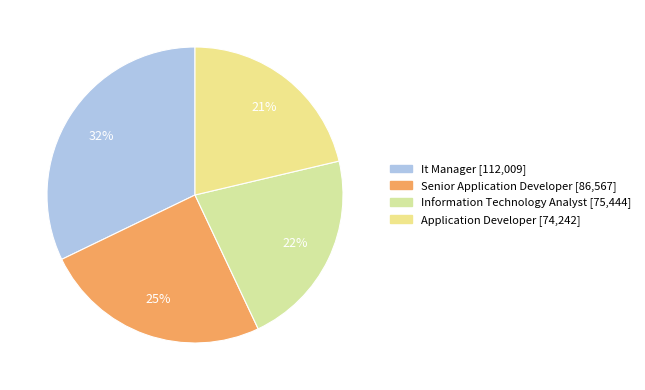

Approximately how many times larger is the value at Senior Application Developer compared to Information Technology Analyst?

1.1